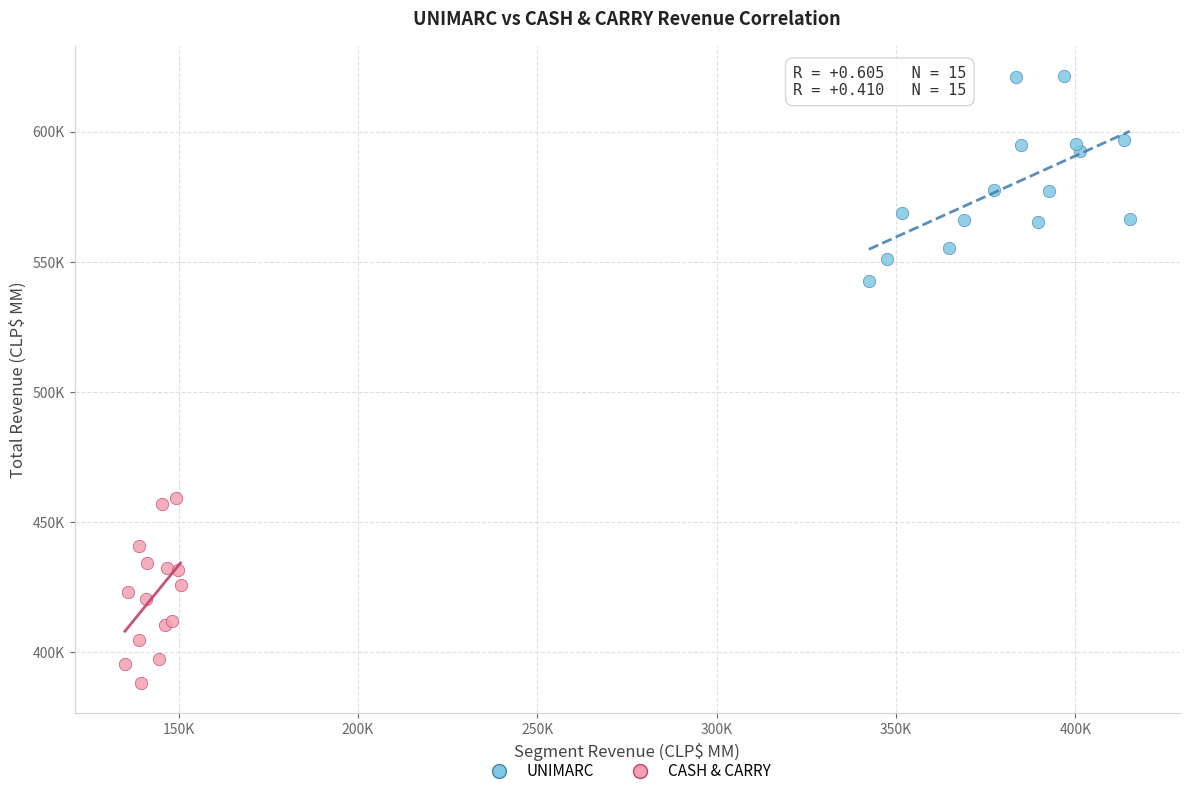

Which series reaches the minimum Y coordinate?

CASH & CARRY